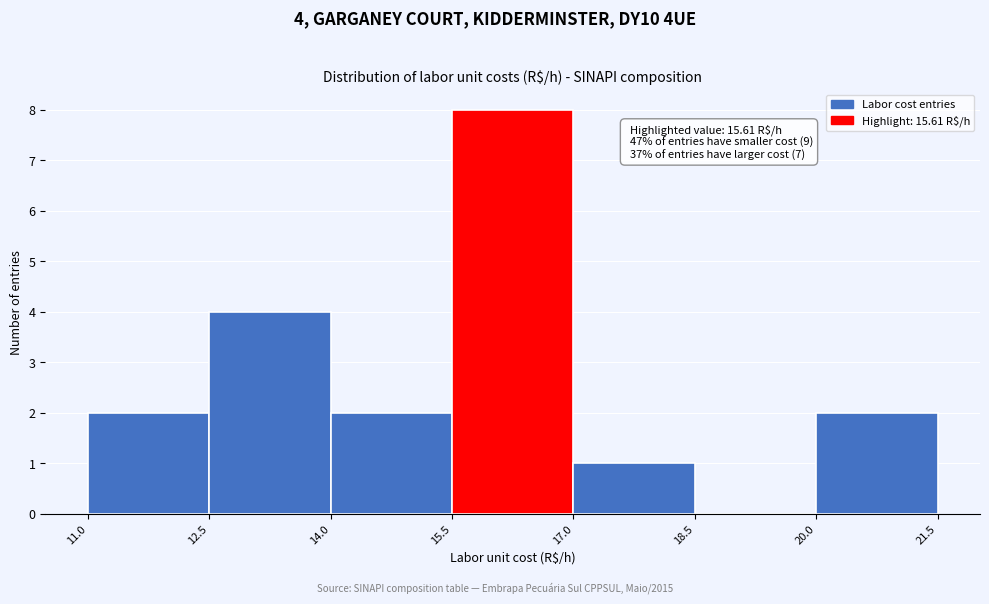

Which range on the x-axis has the tallest bar?

15.5 to 17.0